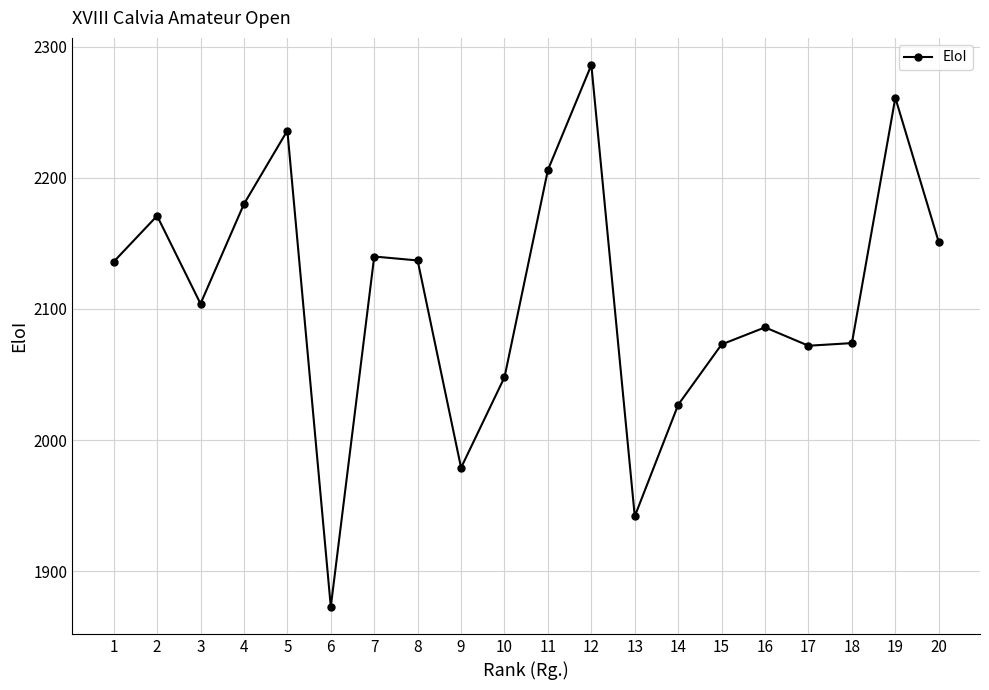

What is the maximum value shown in the chart?

2286